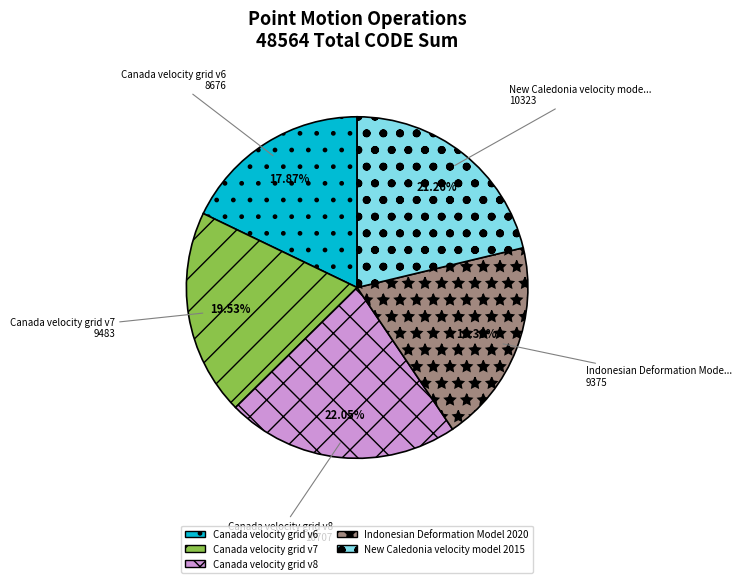

To the nearest percent, what portion does Indonesian Deformation Model 2020 represent?

19%